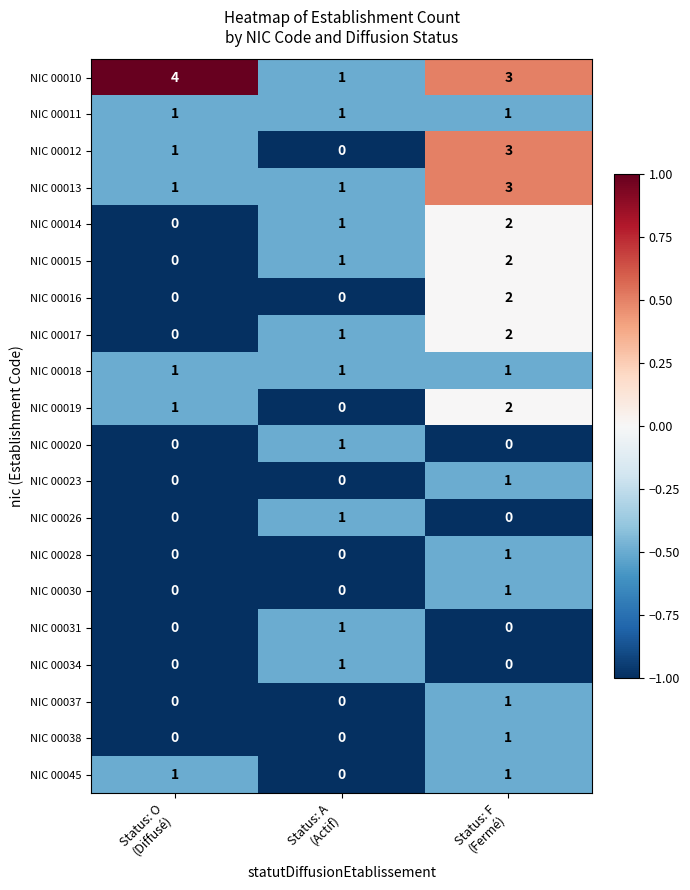

Which series has the largest total across all categories?

NIC 00010